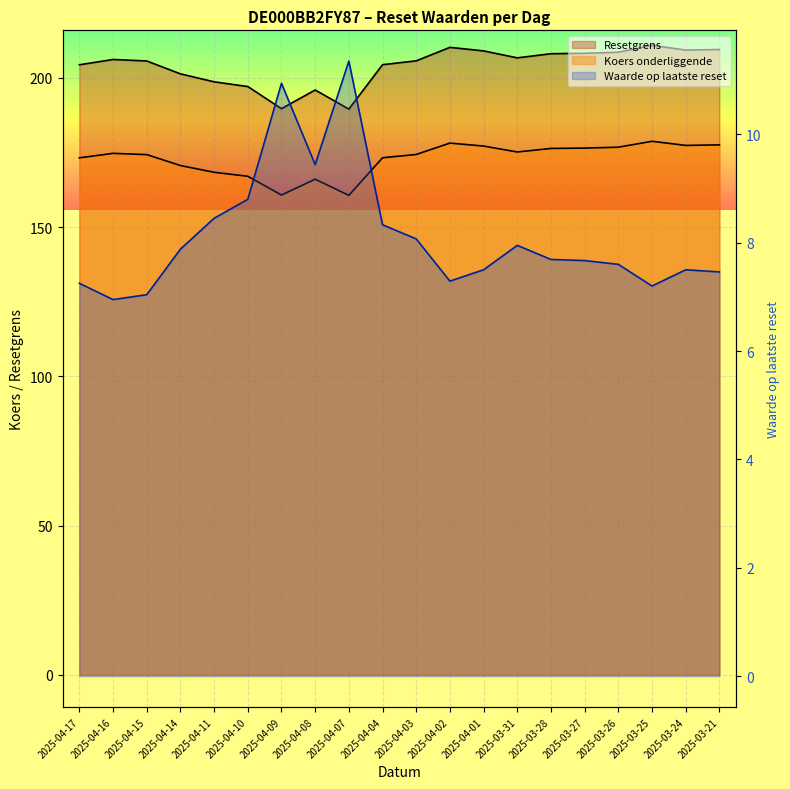

Is it true that Resetgrens equals 204.4 at 2025-04-17?

True